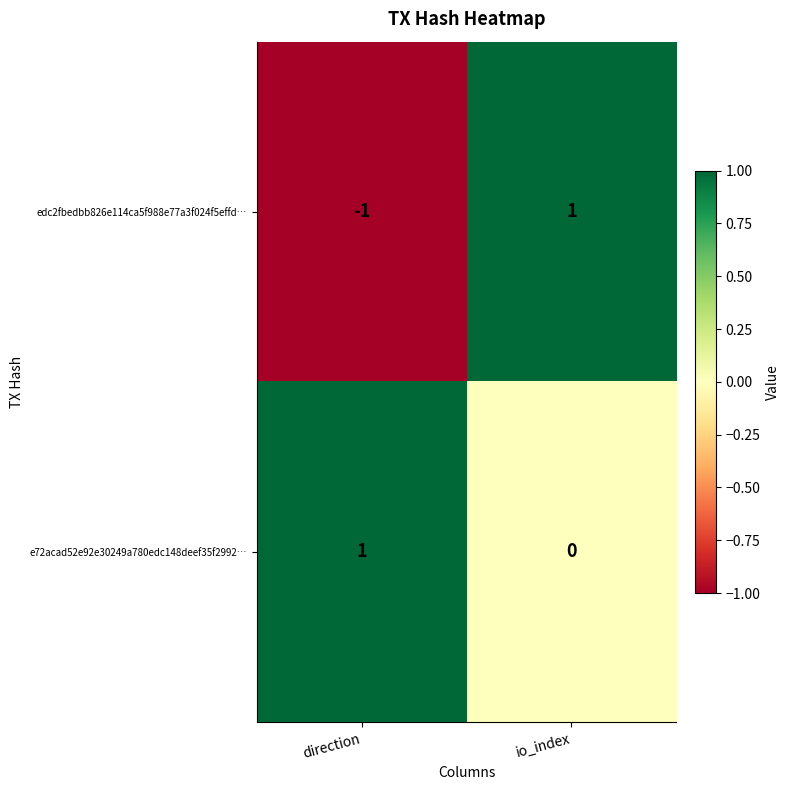

Where is e72acad52e92e30249a780edc148deef35f2992… nearest to the value 0?

io_index